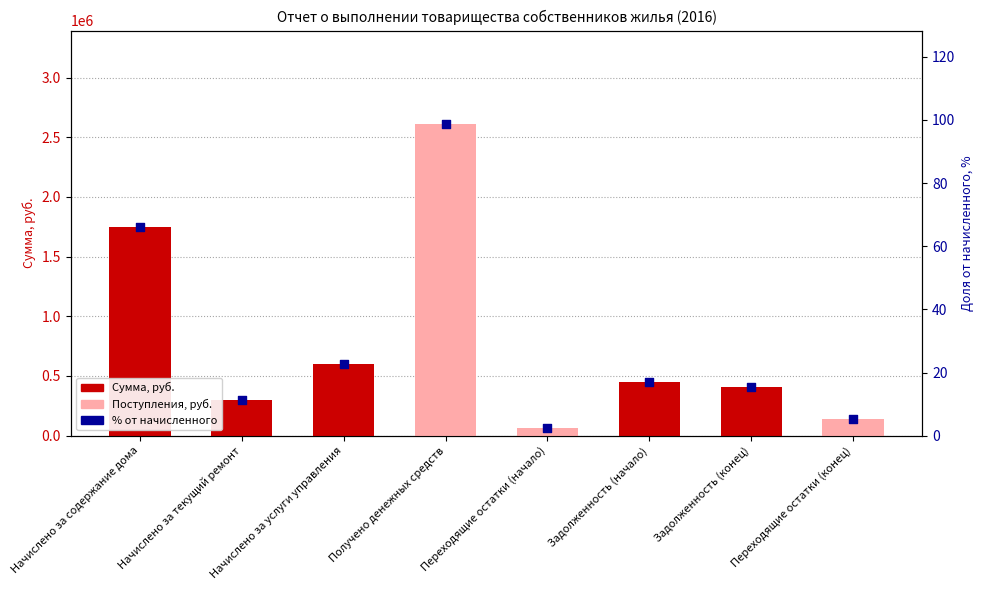

Which series has the largest total across all categories?

Сумма (руб.)